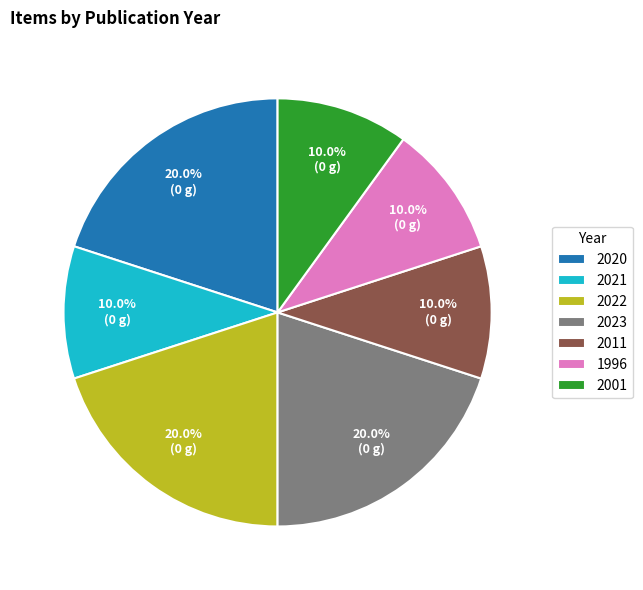

Between 2022 and 2021, which is larger?

2022